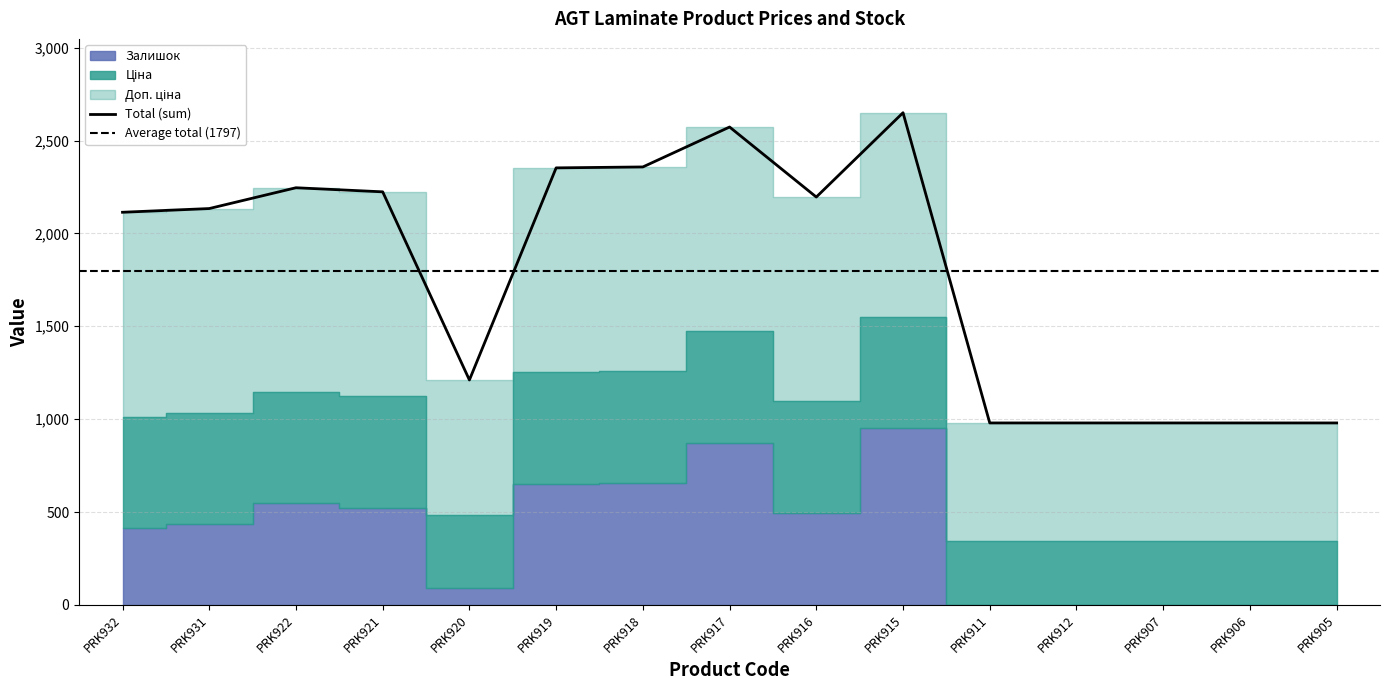

What is the difference between the highest and lowest values at PRK916?

604.0